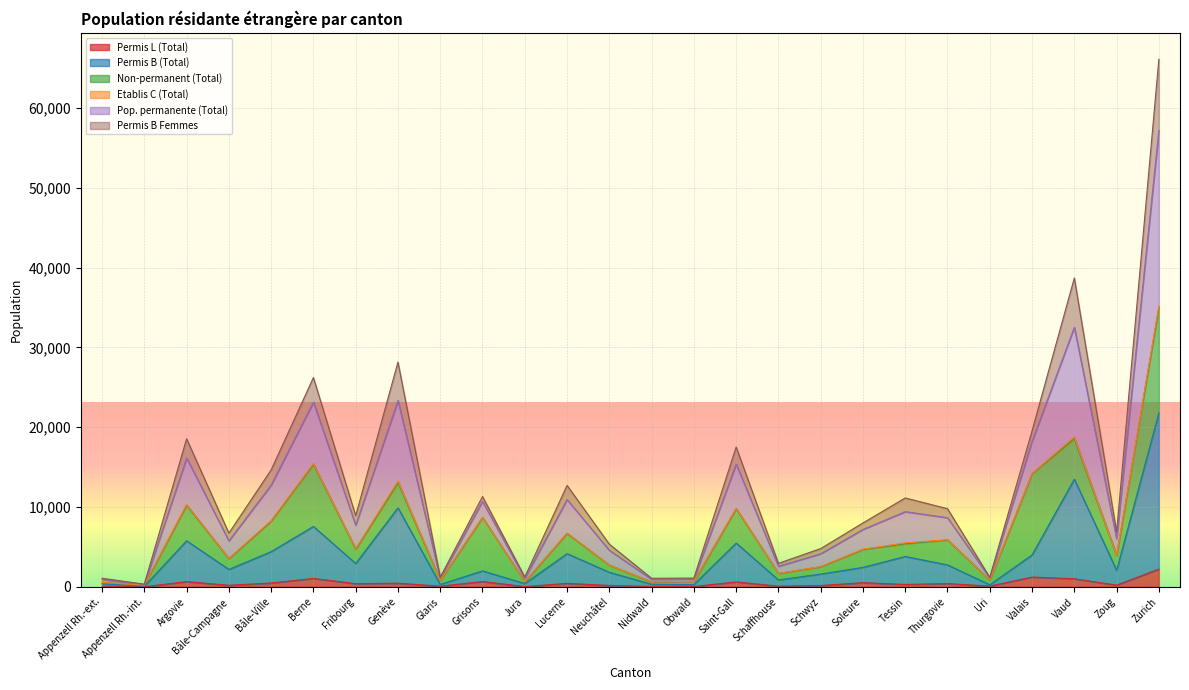

At which category does Permis L (Total) reach its first local peak?

Argovie